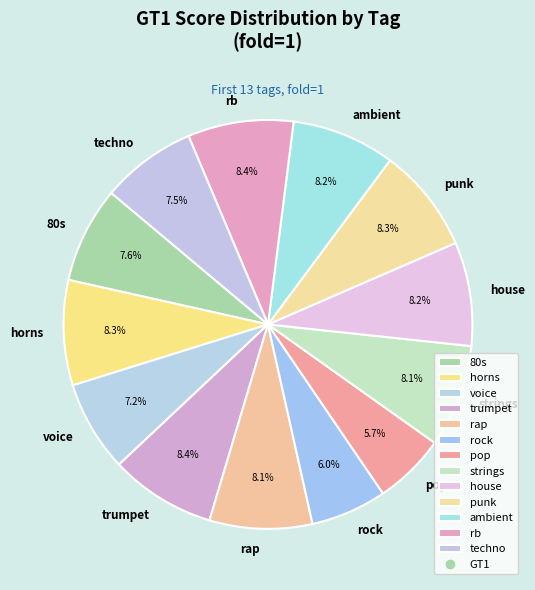

Does any single category account for the majority?

No